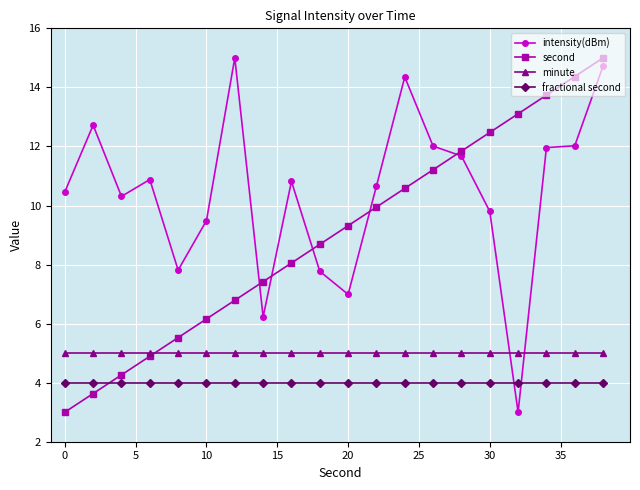

What are all the series names shown in the legend?

intensity(dBm), second, minute, fractional second